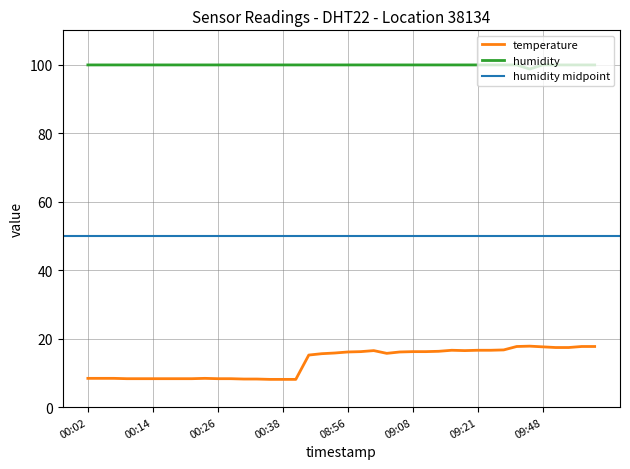

What is the sum of all humidity values?

3994.8